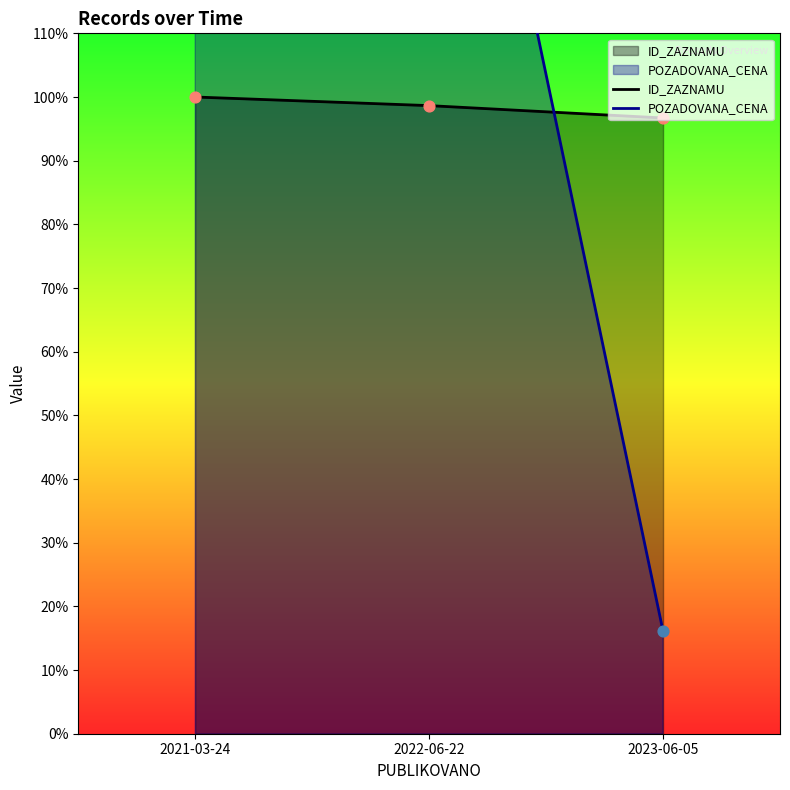

Is the value of ID_ZAZNAMU at 2023-06-05 greater than the value of POZADOVANA_CENA at 2021-03-24?

No